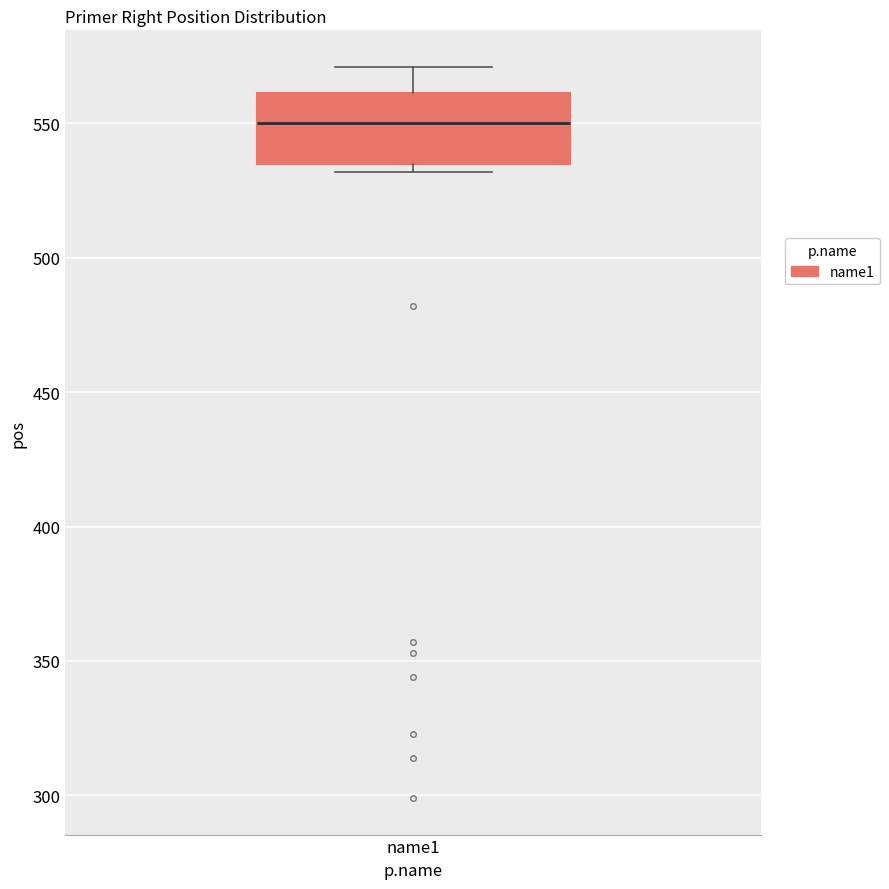

Where does the upper whisker of the box for name1 end on the y-axis? The values are not printed on the chart, so give them approximately, as read against the axis.

570